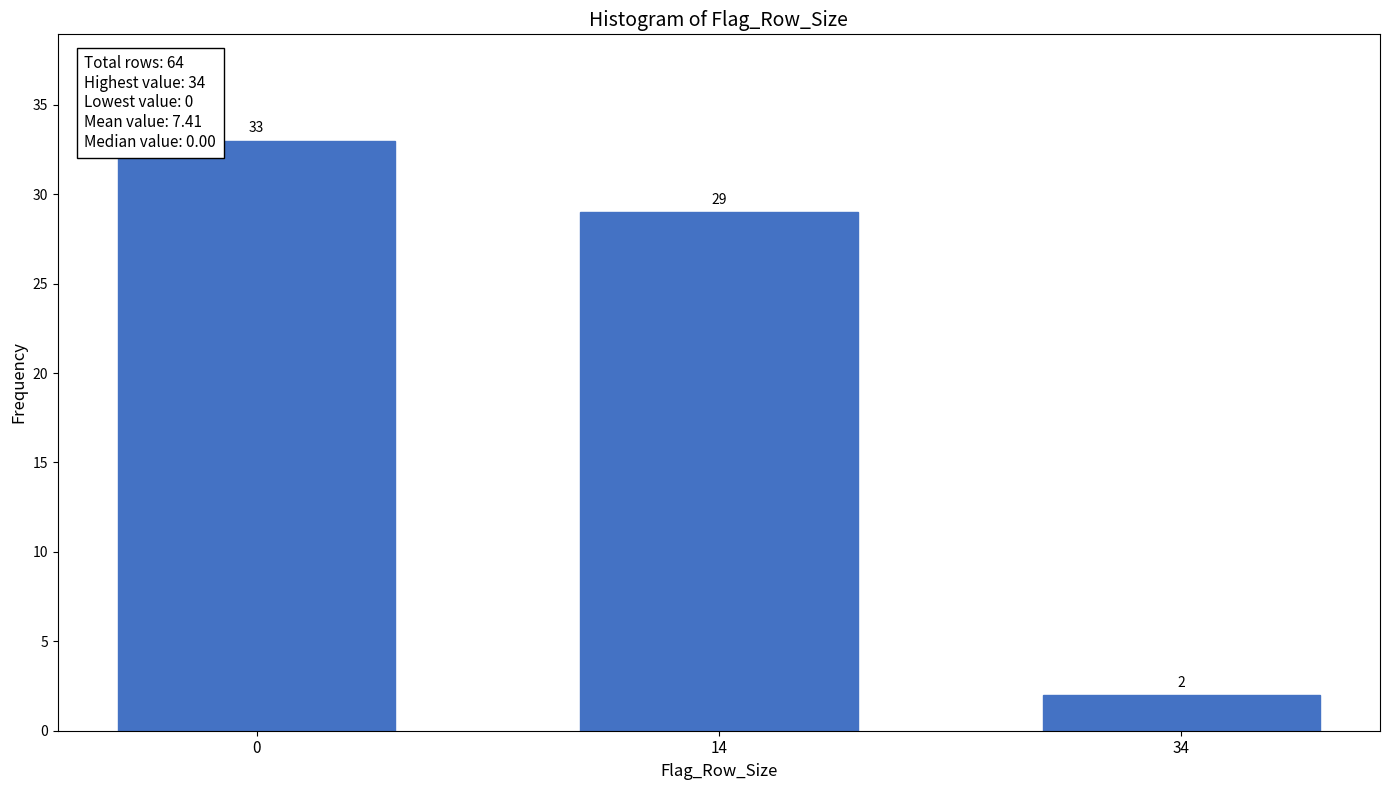

Reading left to right, transcribe all the data shown in this chart.

33	29	2